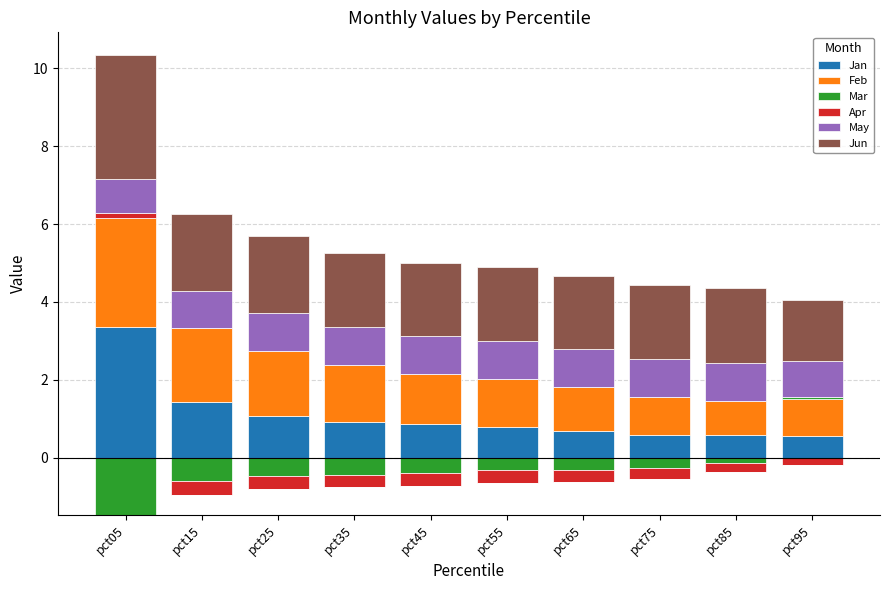

At which category does the chart reach its minimum across all series?

pct05